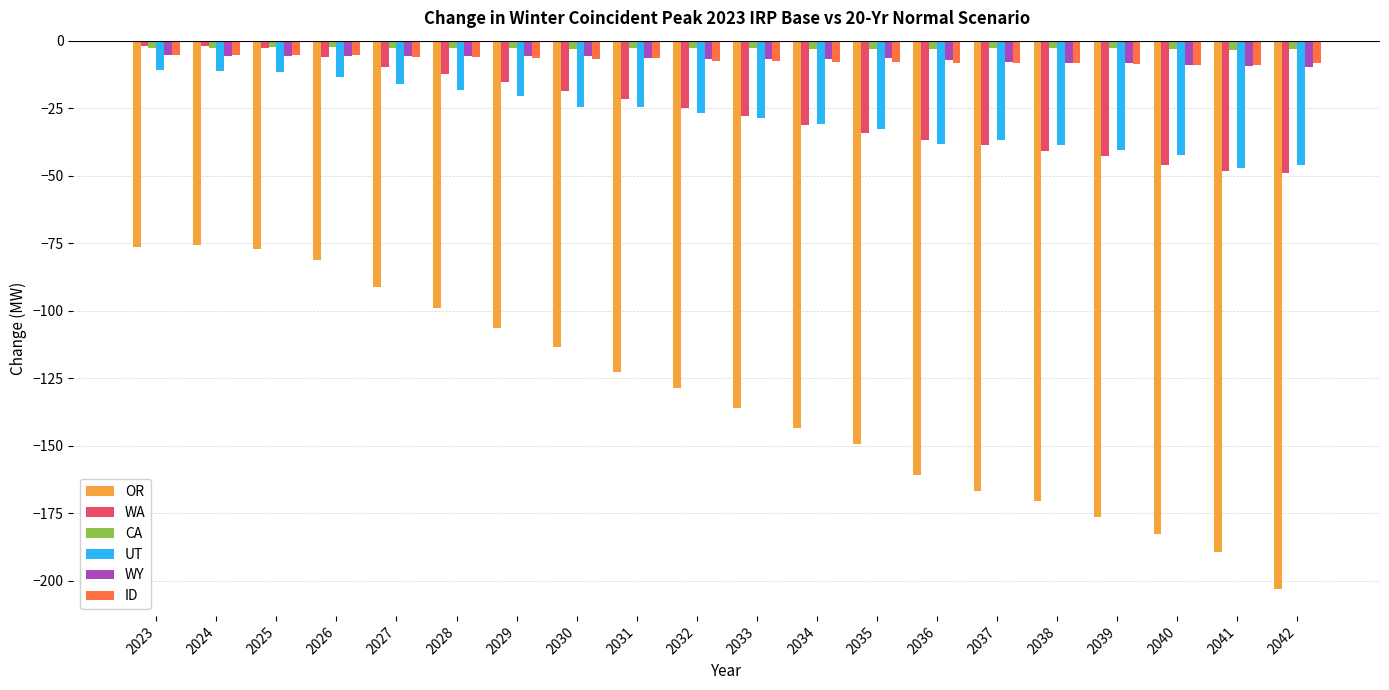

At which label does ID first exceed -7?

2023